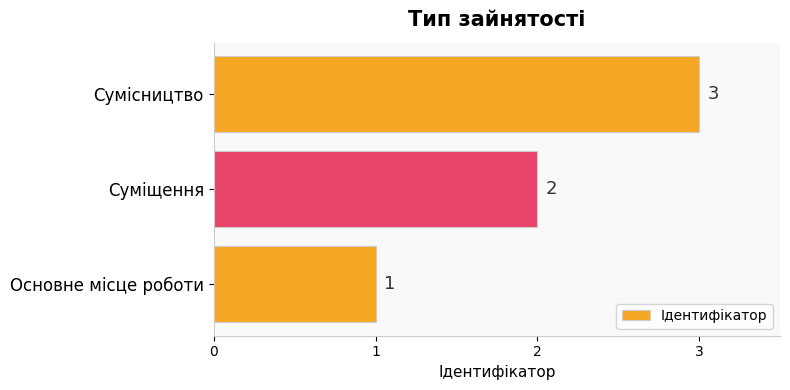

List the labels in order of value, largest first.

Сумісництво, Суміщення, Основне місце роботи